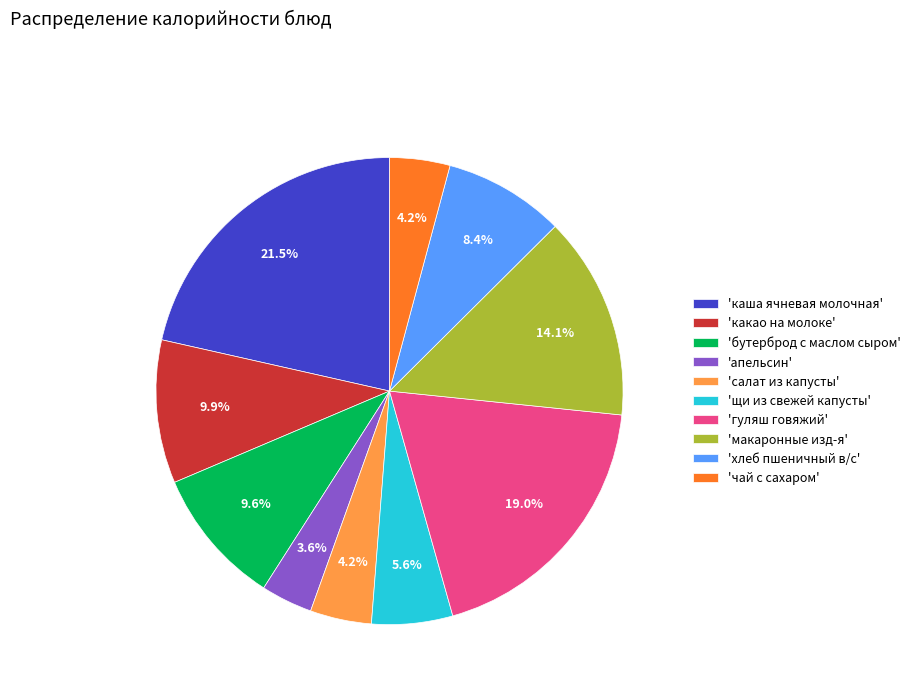

Which has a higher value, 'чай с сахаром' or 'гуляш говяжий'?

'гуляш говяжий'